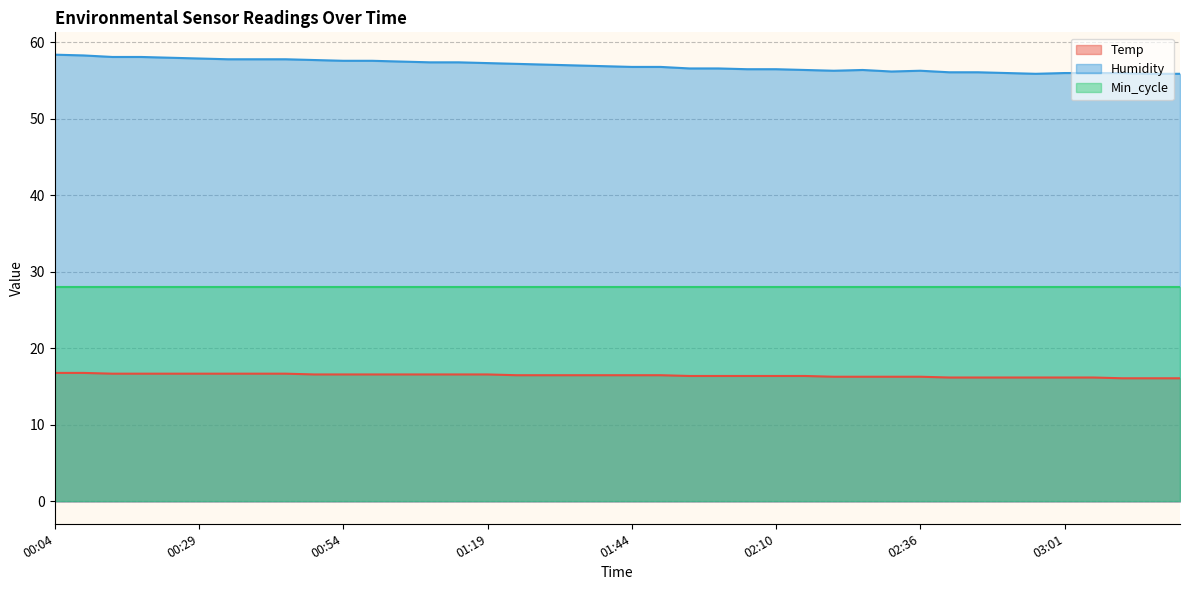

Does the chart display data point markers on the line(s)?

No